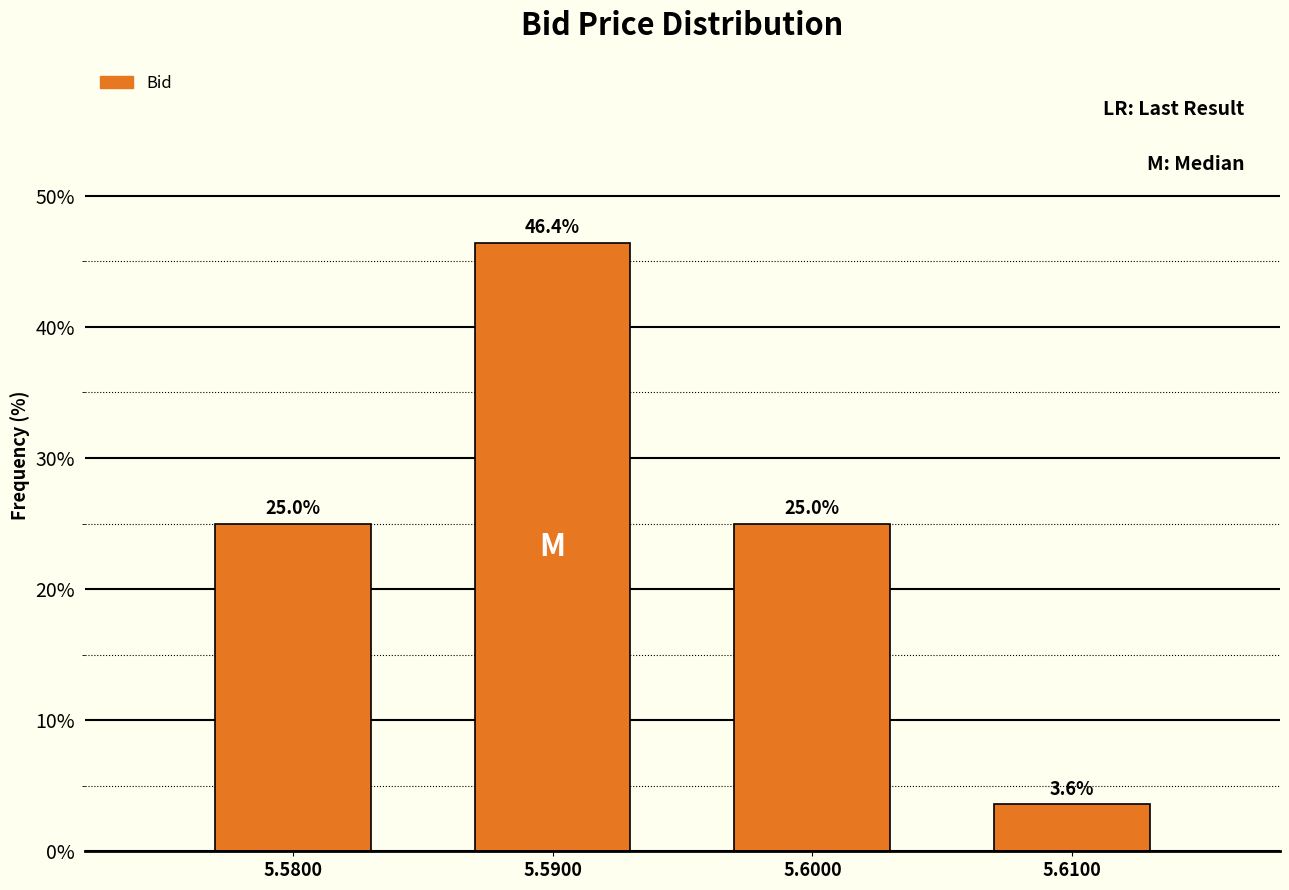

Reading left to right, list all the values displayed in this chart.

5.5800=25.0	5.5900=46.4	5.6000=25.0	5.6100=3.6